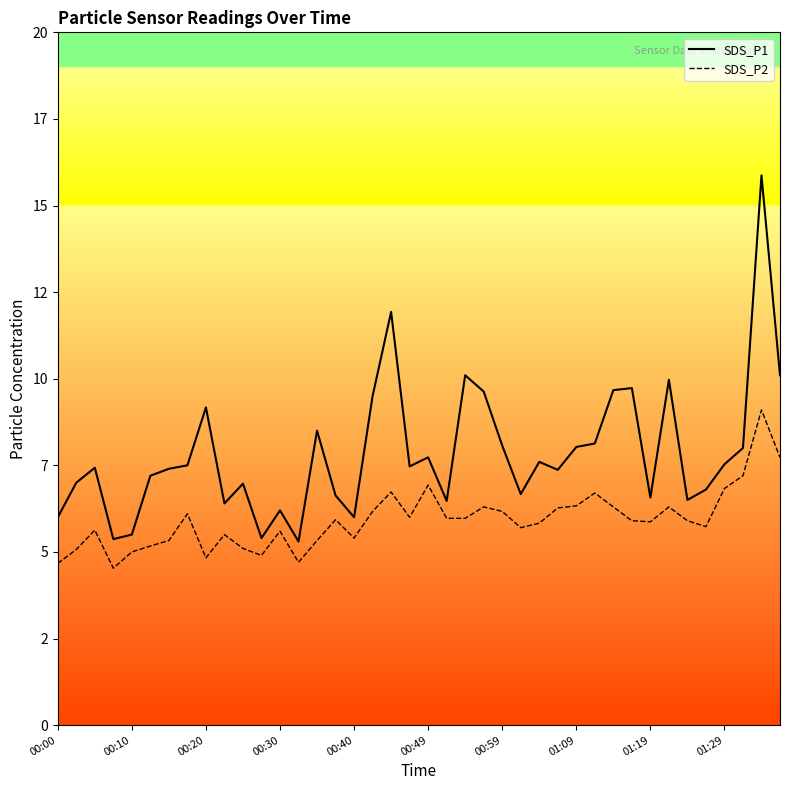

True or false: SDS_P1 has a value of 3.8 at 00:40.

False